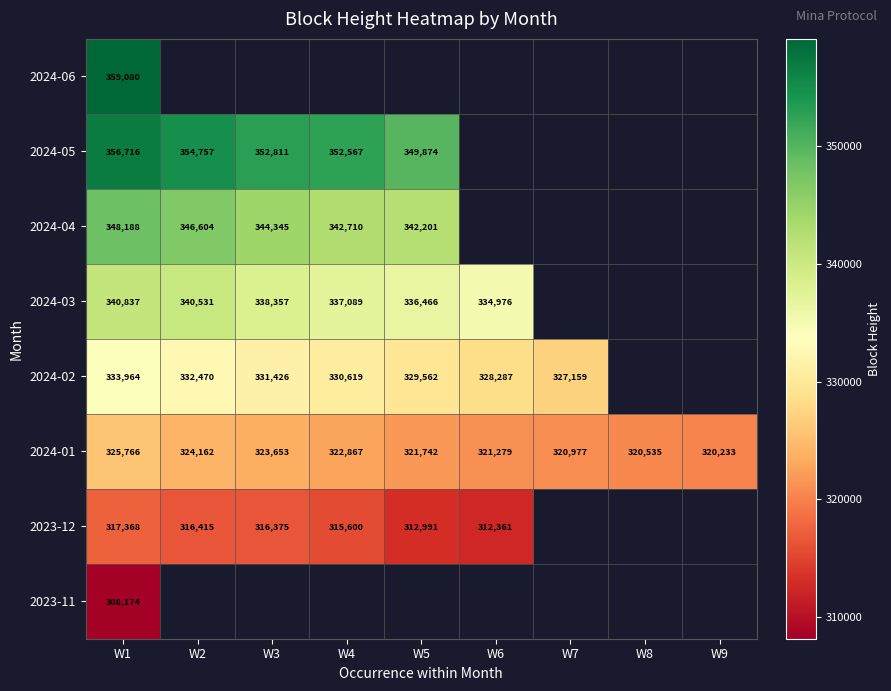

At how many categories does at least one series exceed 294585?

9